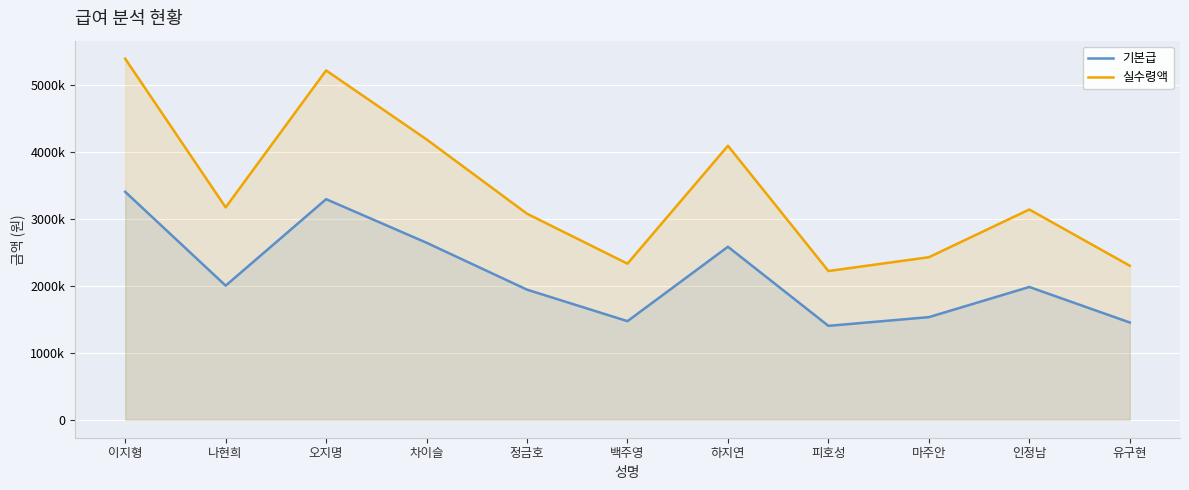

Which series has the largest range (max minus min)?

실수령액